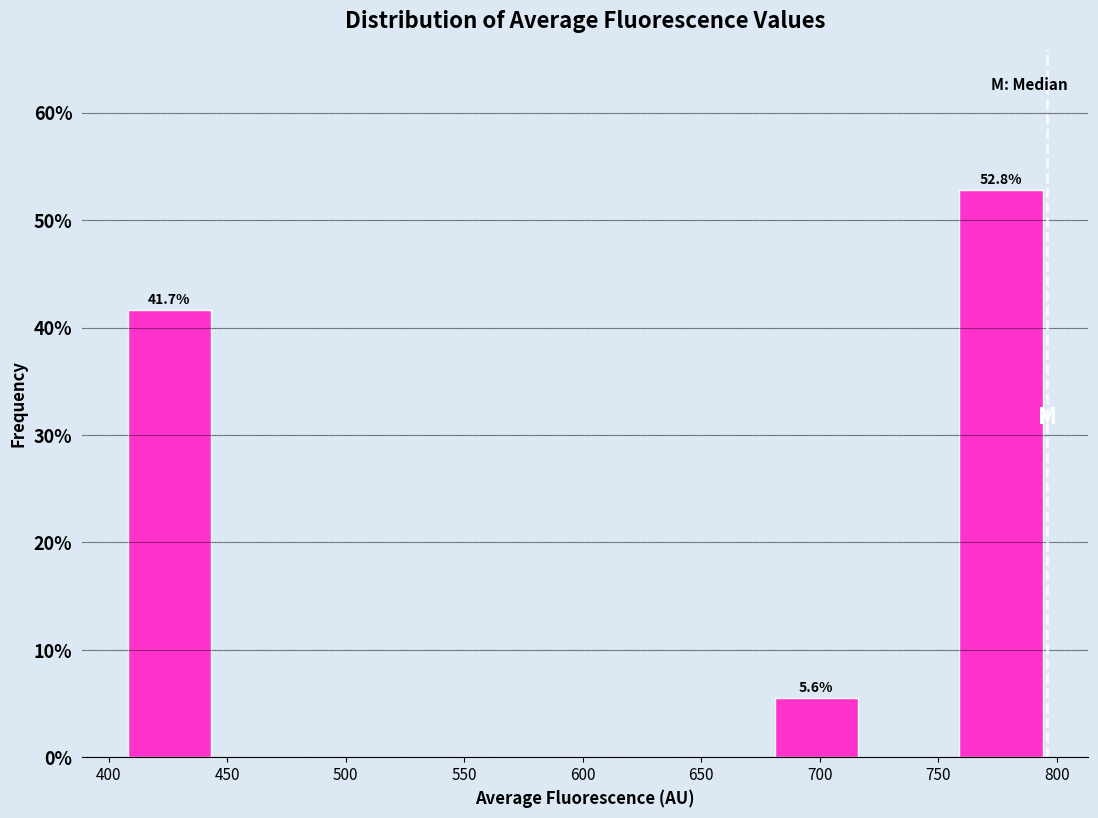

Over which range of the x-axis is the bar tallest?

755 to 795